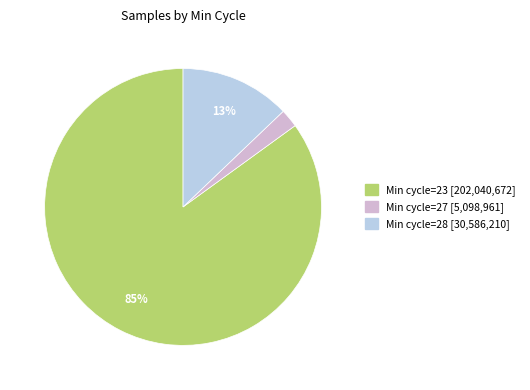

What is the smallest slice in the pie chart?

Min cycle=27 [5,098,961]